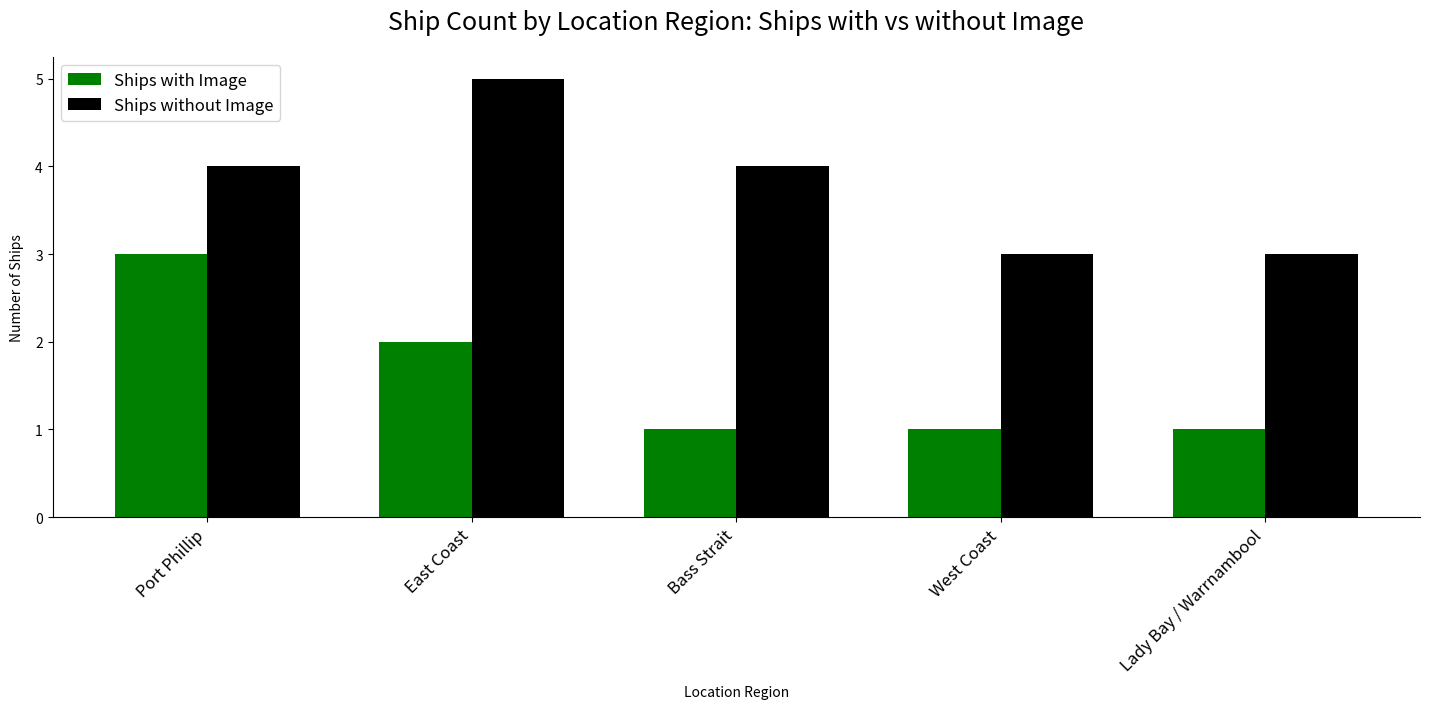

The Ships with Image series shows 0 at Lady Bay / Warrnambool. True or false?

False